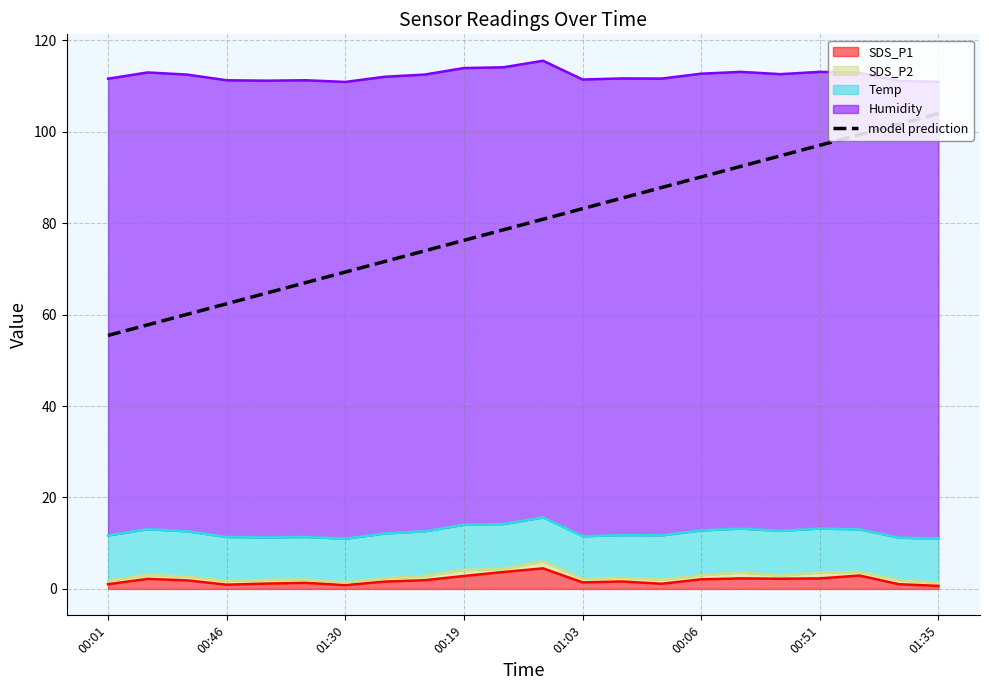

Read the value at 00:06.

90.1